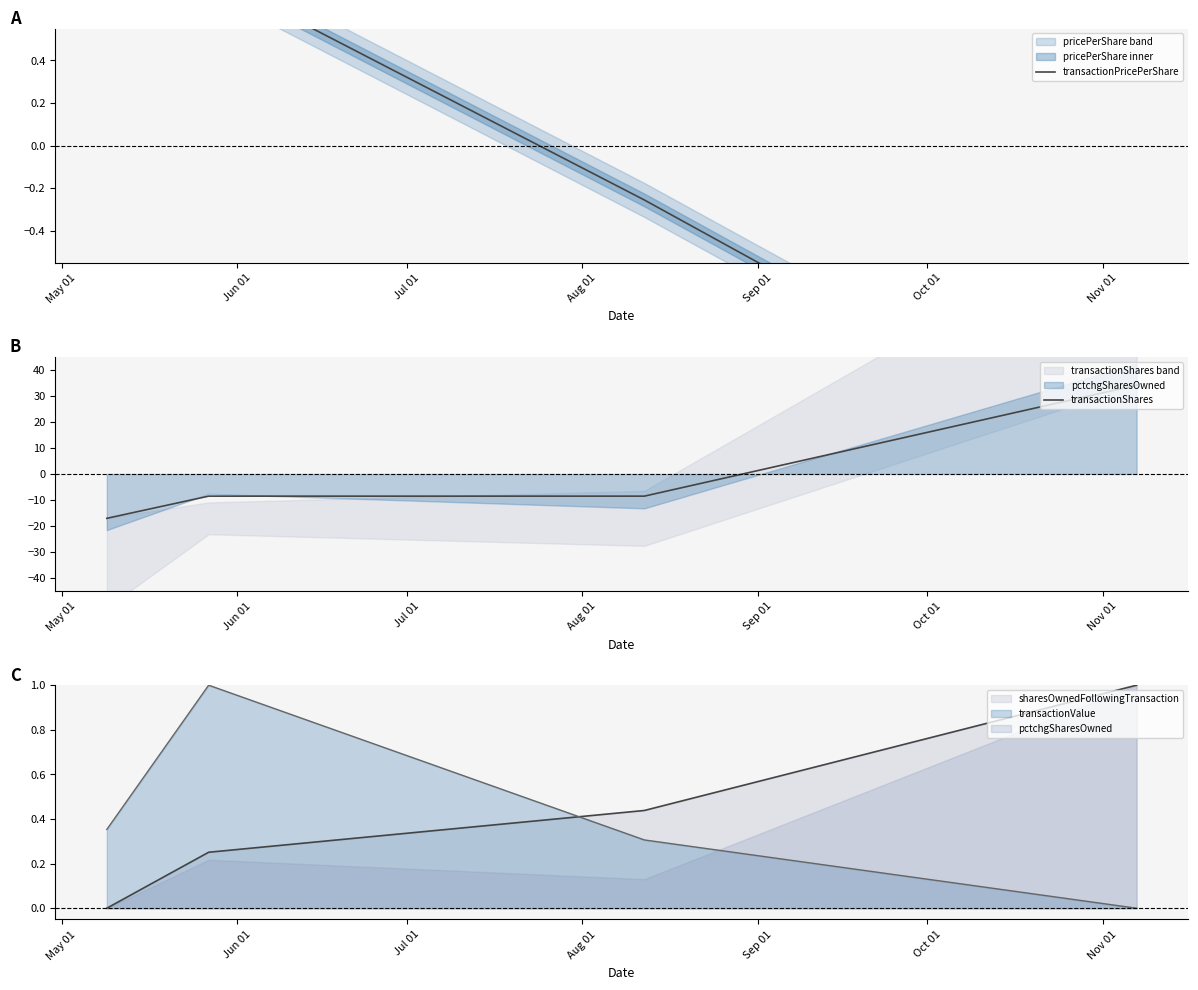

What is the value of the transactionPricePerShare point at the 4th from the left?

-1.5